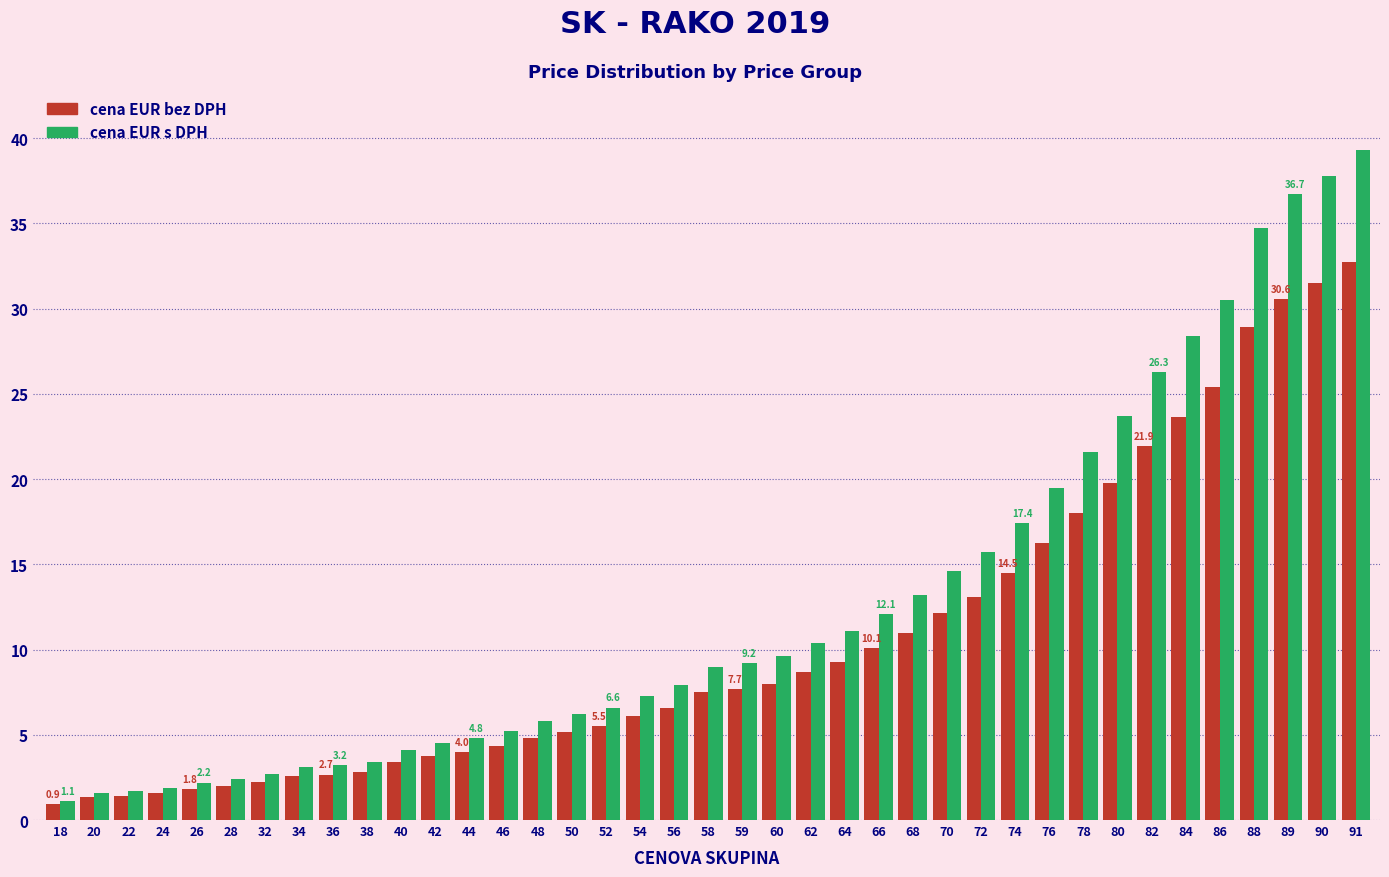

Rank the series by their average value, from lowest to highest.

cena EUR bez DPH, cena EUR s DPH